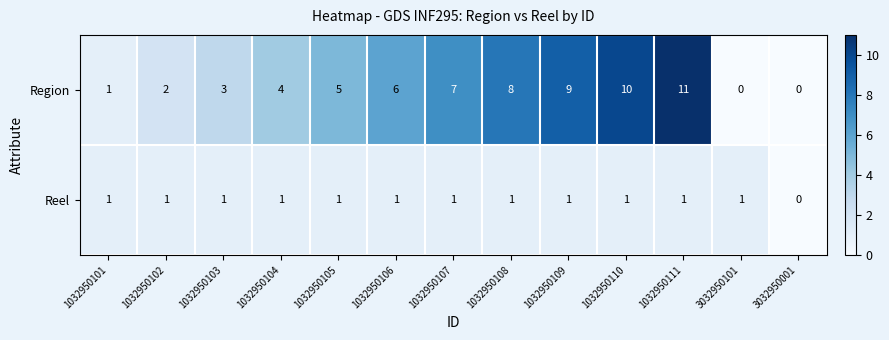

Where is Reel nearest to the value 0?

3032950001